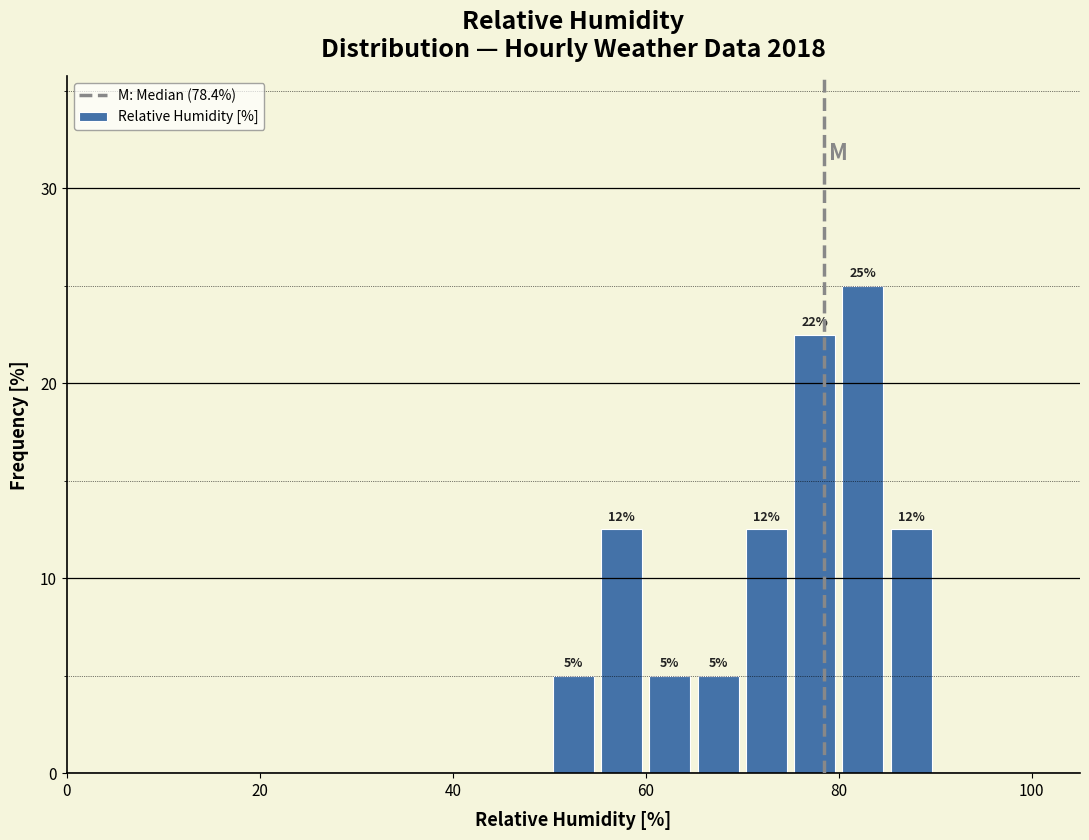

Around what value on the x-axis is the tallest bar? Give the approximate position of its centre, as read against the axis.

82